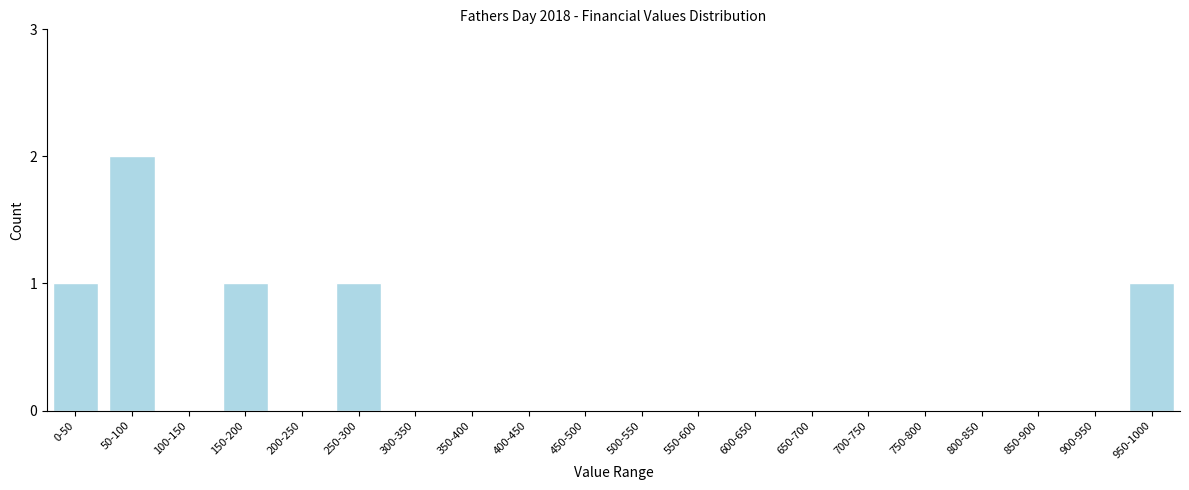

Reading left to right, list all the values displayed in this chart.

0-50=1	50-100=2	100-150=0	150-200=1	200-250=0	250-300=1	300-350=0	350-400=0	400-450=0	450-500=0	500-550=0	550-600=0	600-650=0	650-700=0	700-750=0	750-800=0	800-850=0	850-900=0	900-950=0	950-1000=1